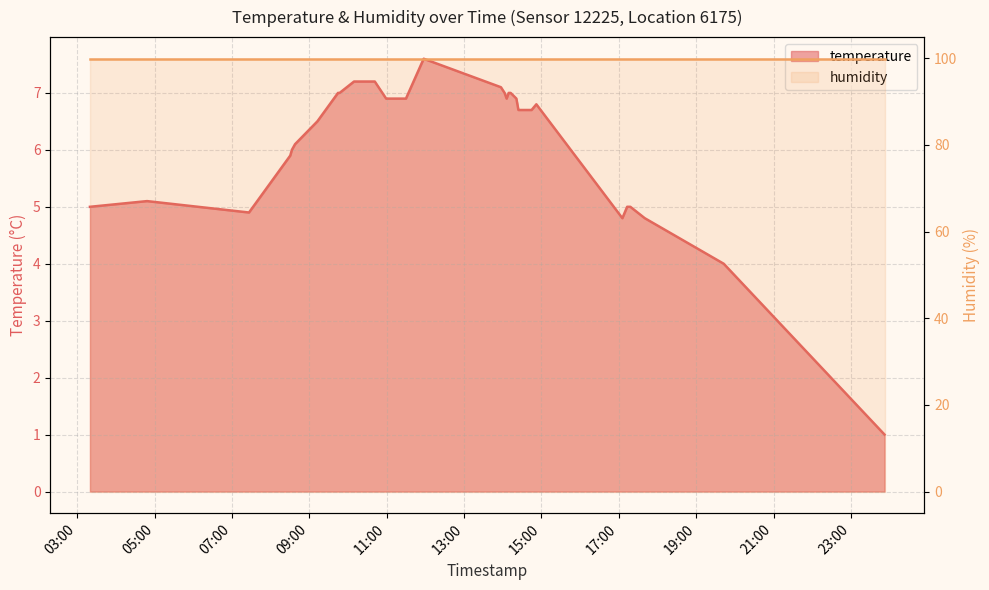

How many interior local peaks (higher than both neighbors) does the data have?

3